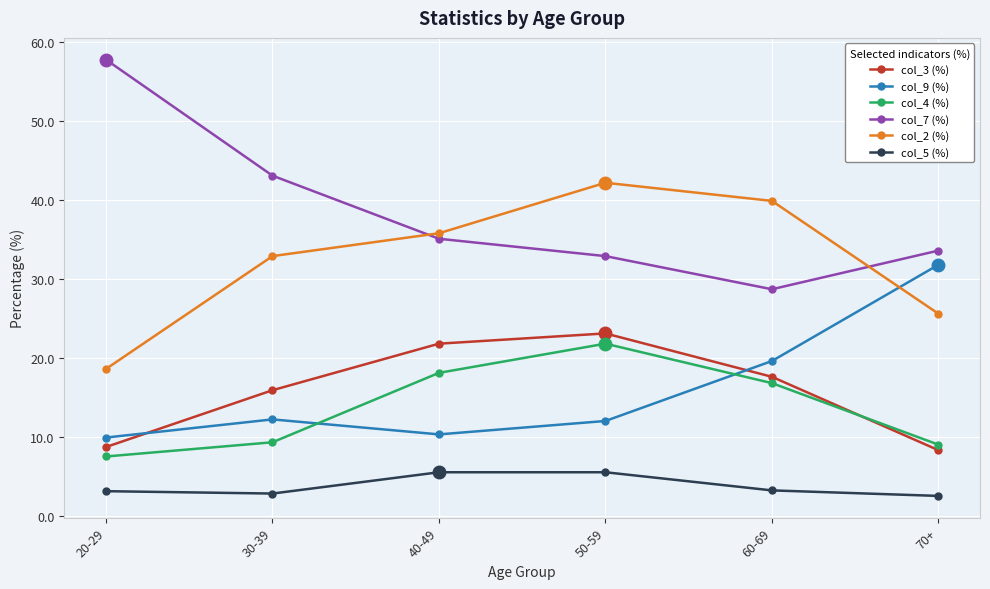

Read the col_2 (%) value at 40-49.

35.8